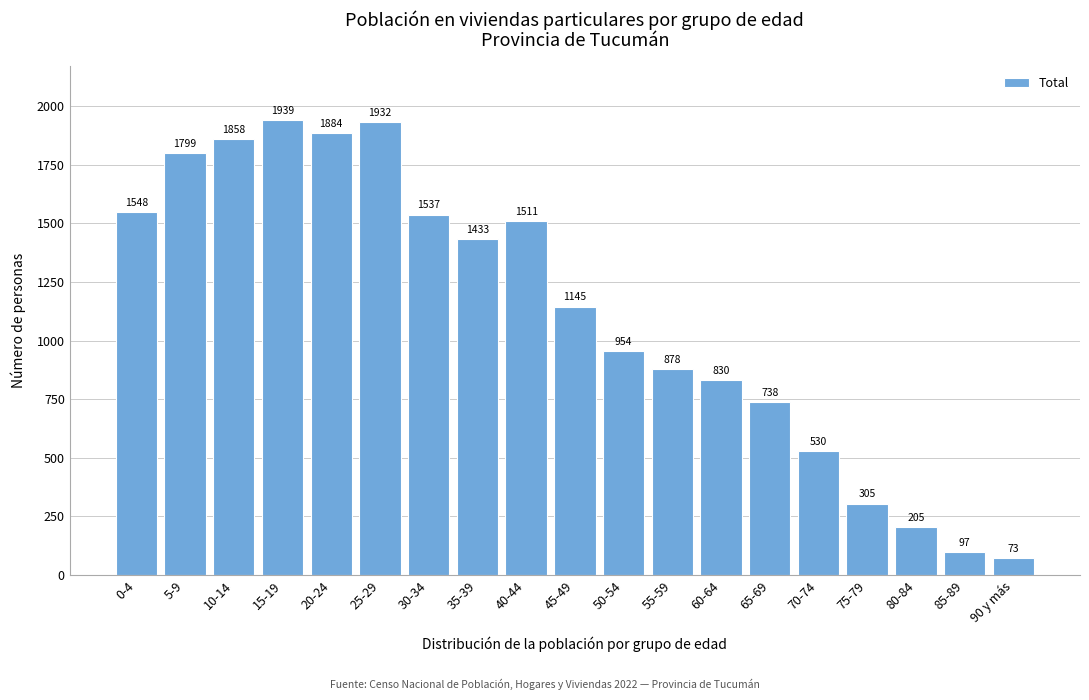

Reading right to left, extract all data points from this chart.

73	97	205	305	530	738	830	878	954	1145	1511	1433	1537	1932	1884	1939	1858	1799	1548